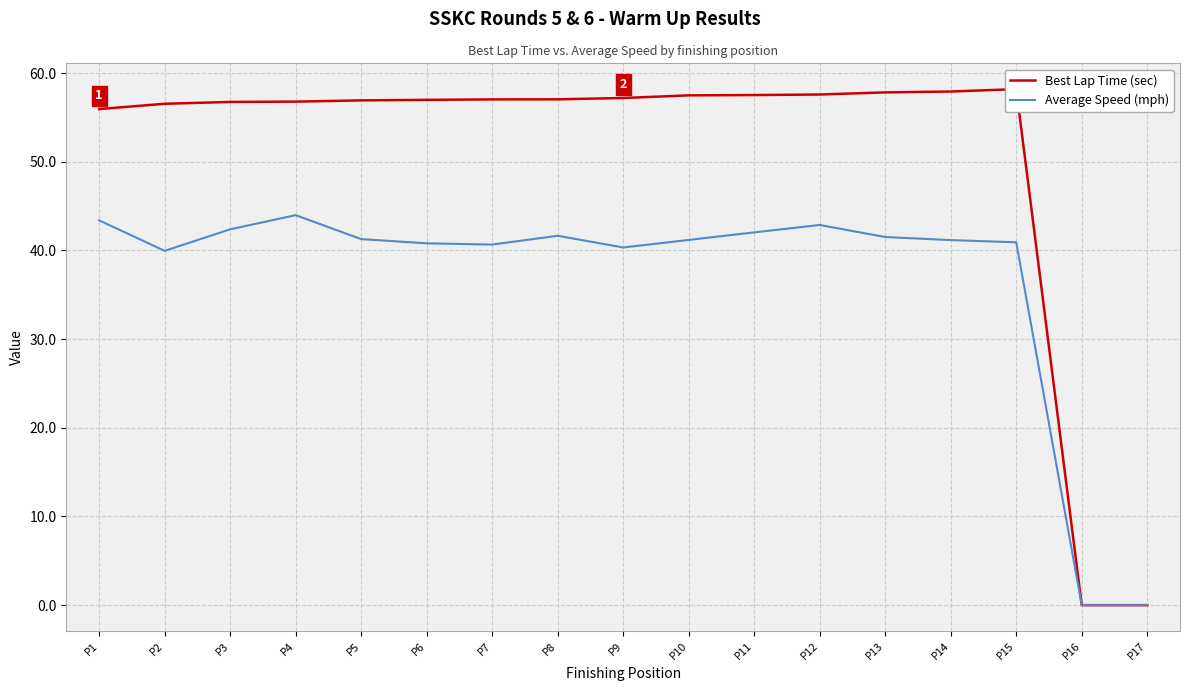

Which series changed the most between P5 and P17?

Best Lap Time (sec)